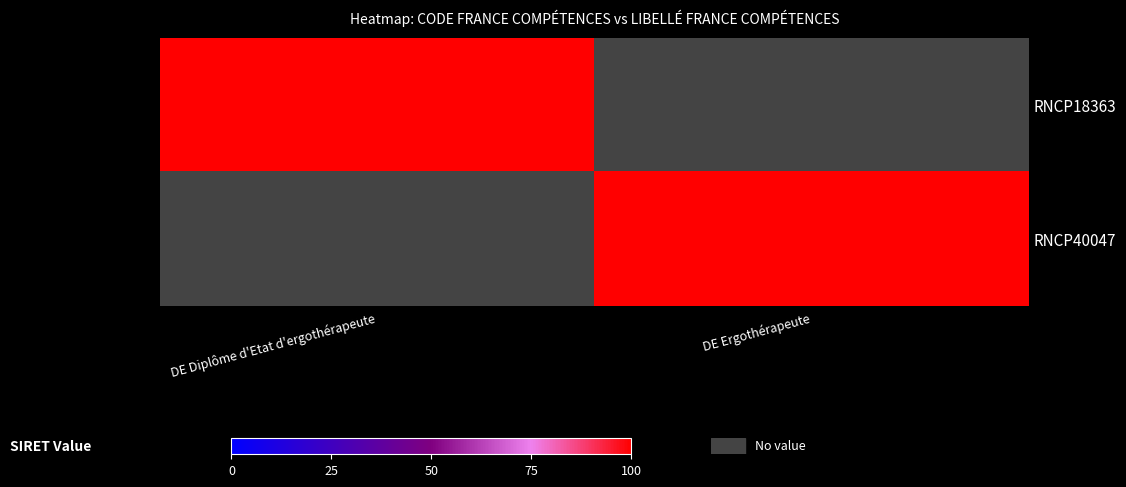

Between DE Diplôme d'Etat d'ergothérapeute and DE Ergothérapeute, which series saw the biggest shift?

RNCP18363